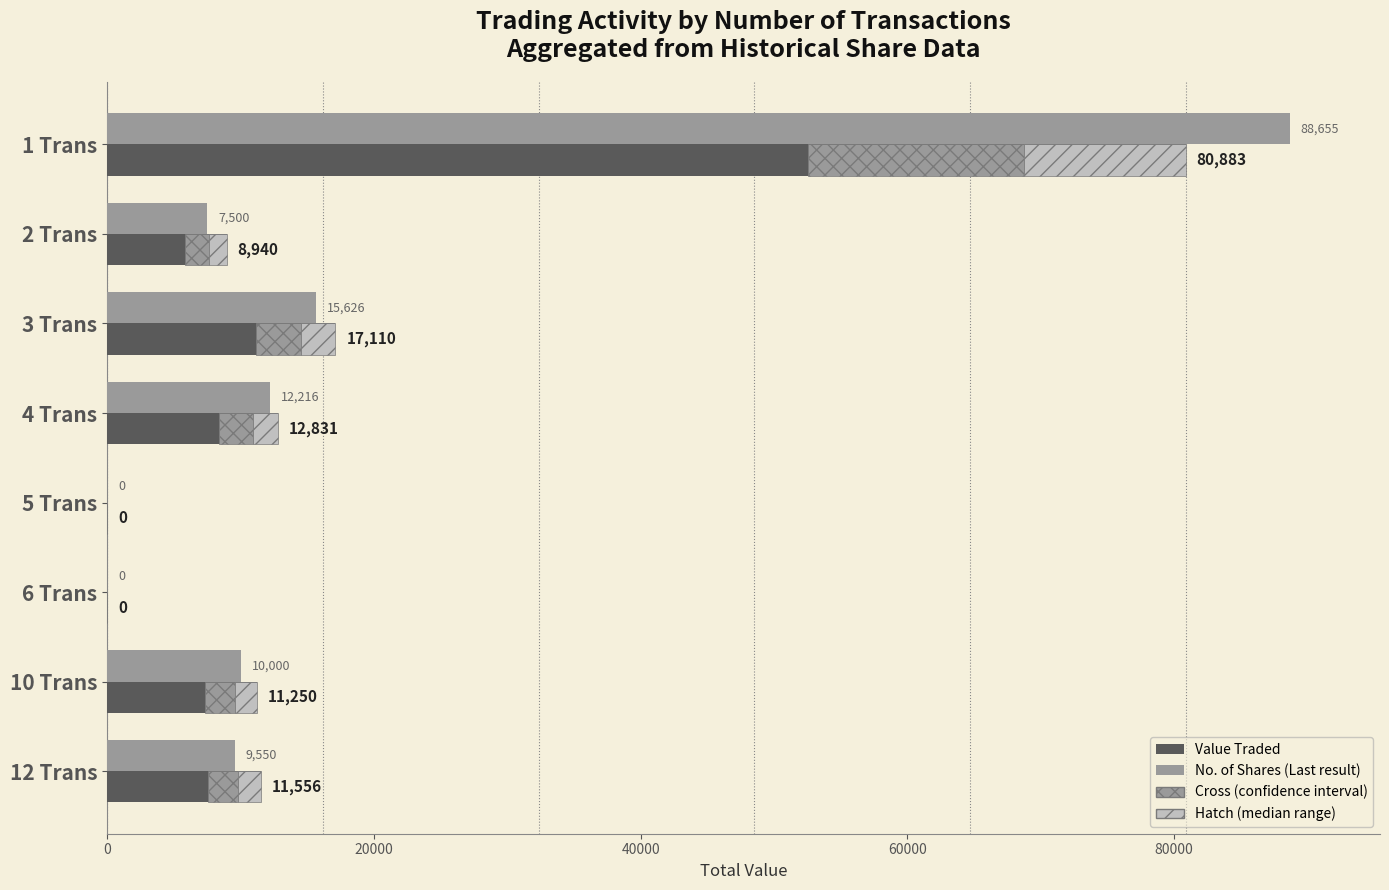

At how many categories does at least one series exceed 59014?

1